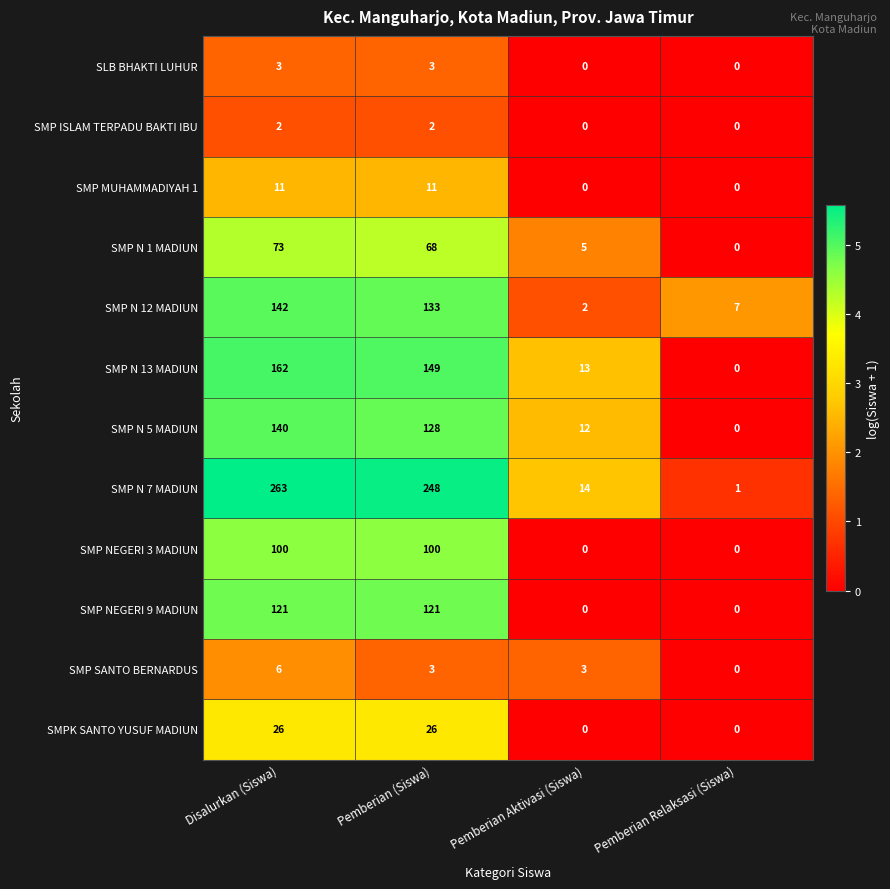

Which series changed the most between Disalurkan (Siswa) and Pemberian Relaksasi (Siswa)?

SMP N 7 MADIUN